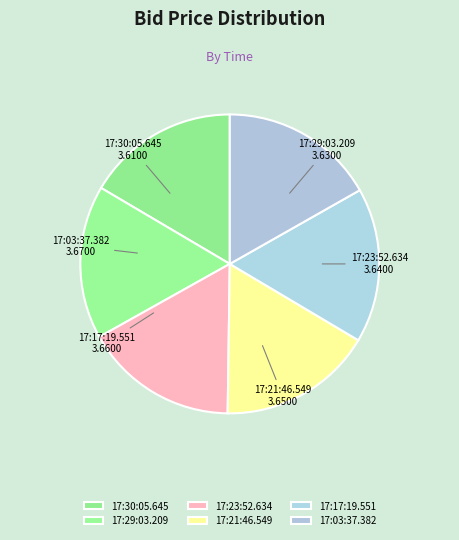

Does 17:03:37.382 represent more than half of the total?

No